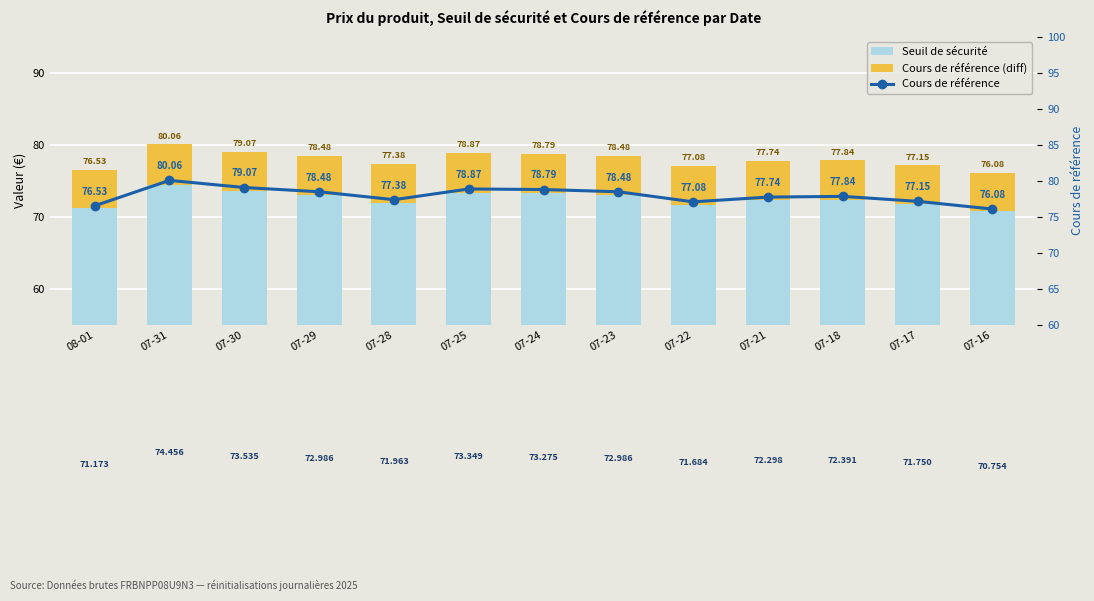

Is it true that Cours de référence (diff) equals 2.4 at 07-30?

False